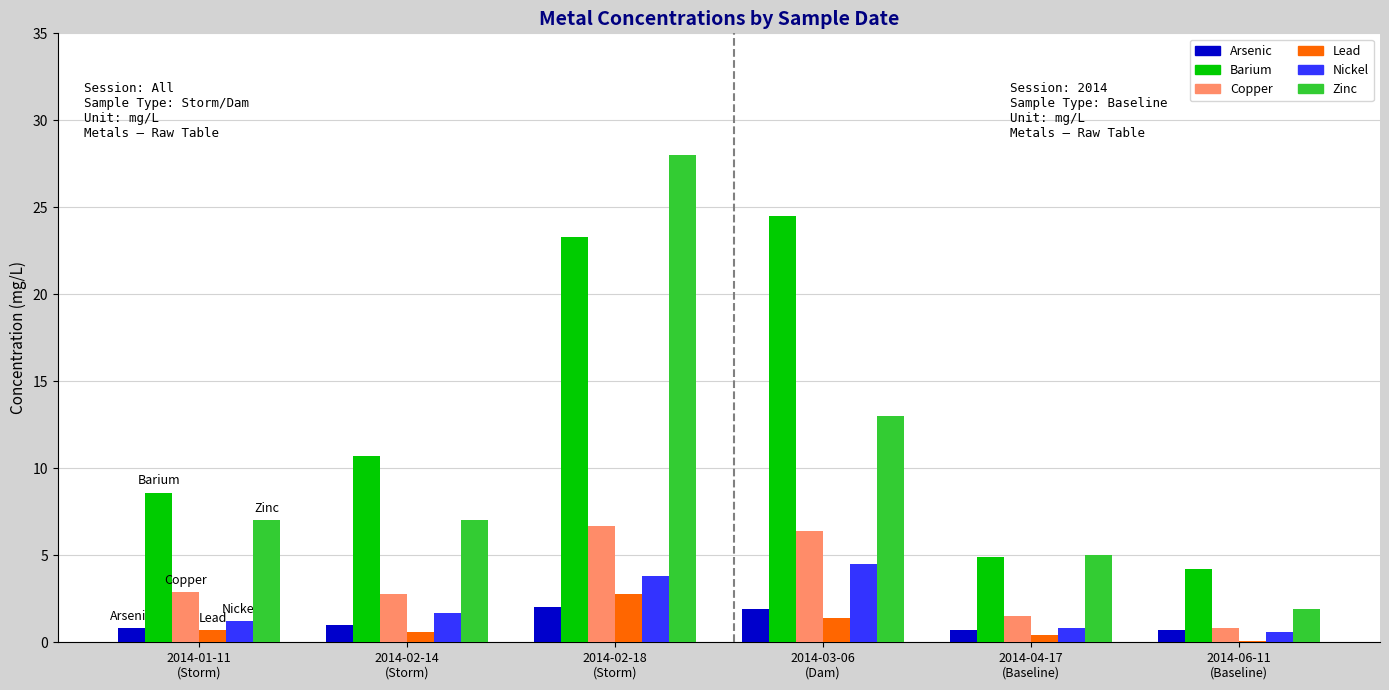

Which series has the largest total across all categories?

Barium